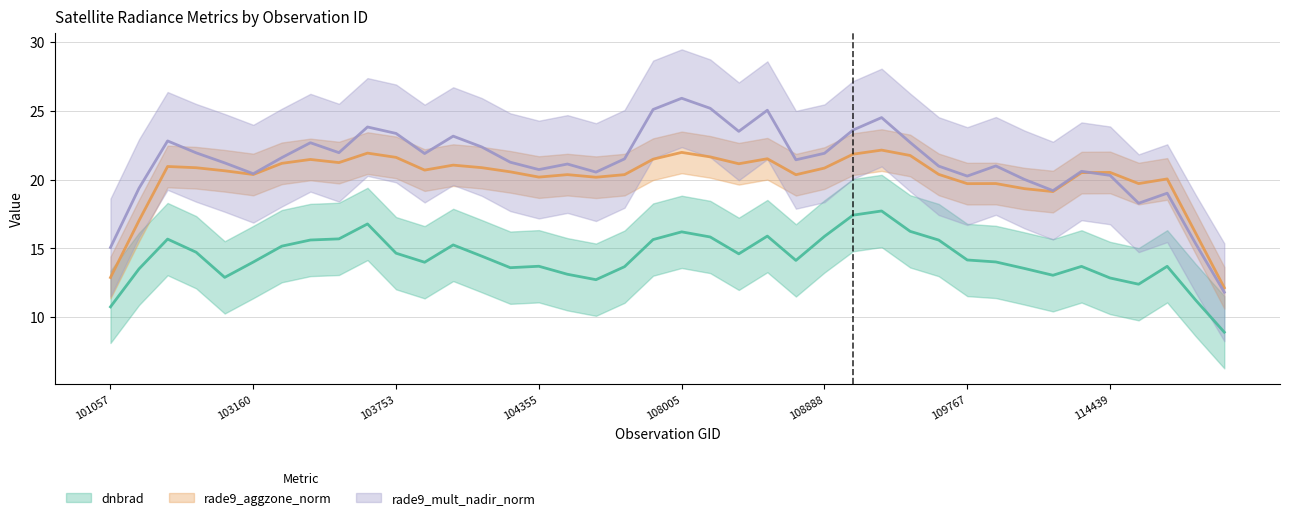

True or false: rade9_aggzone_norm has a value of 34.7 at 109072.

False